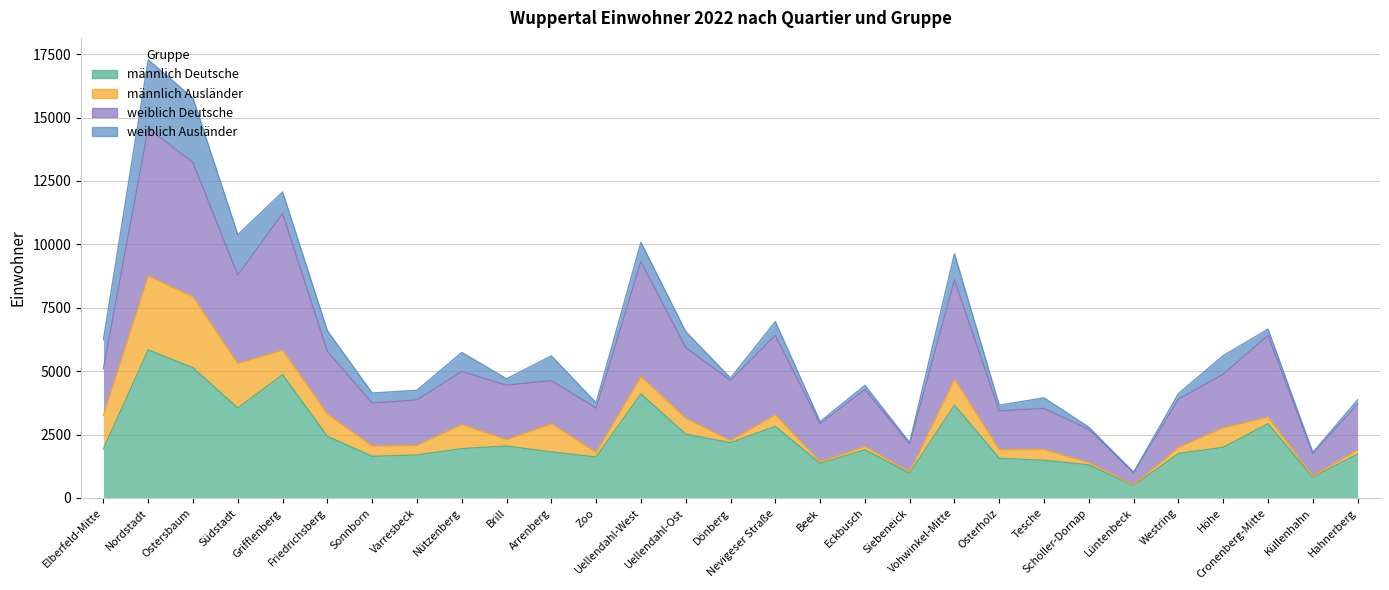

True or false: männlich Deutsche and weiblich Deutsche intersect in this chart.

False